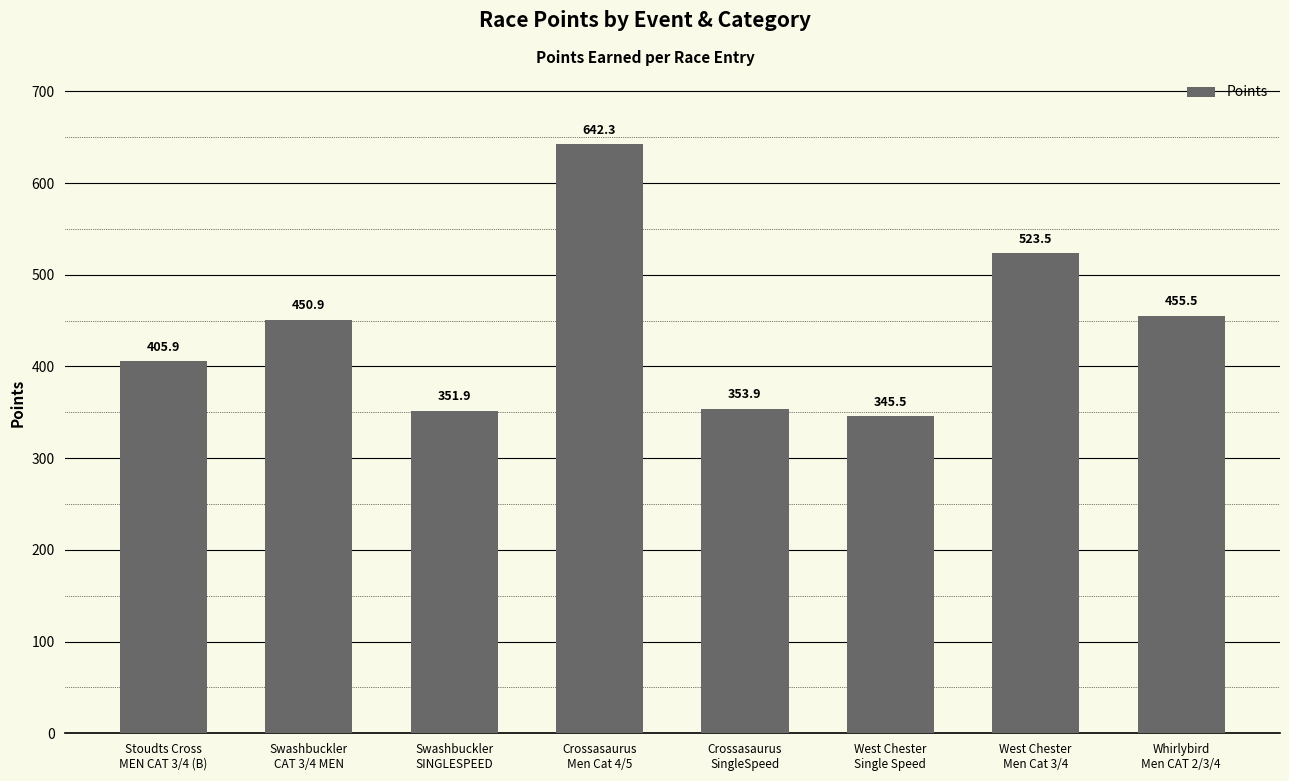

How many bars are there in total?

8